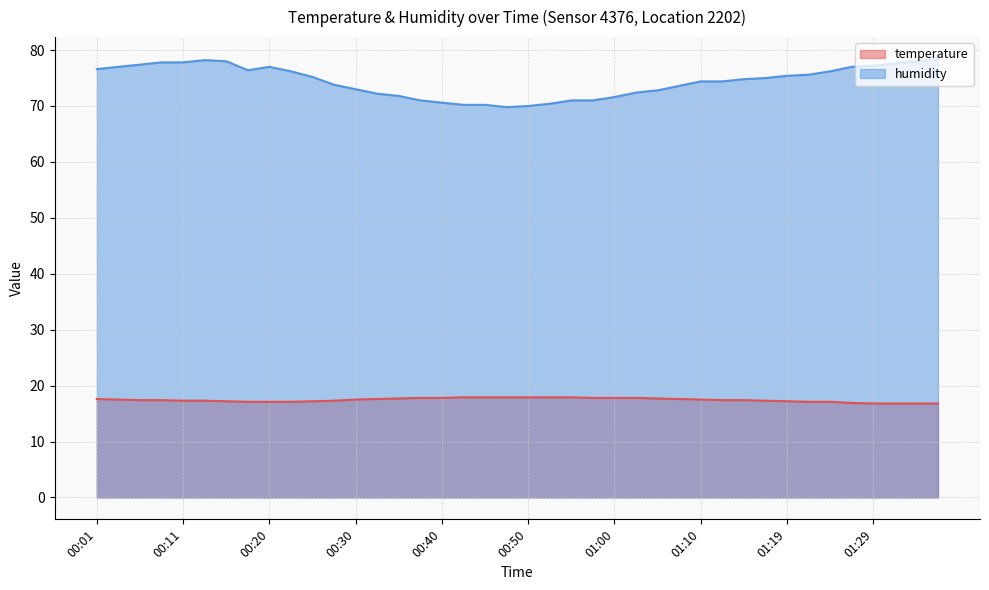

What is the label of the 26th point from the left?

01:02